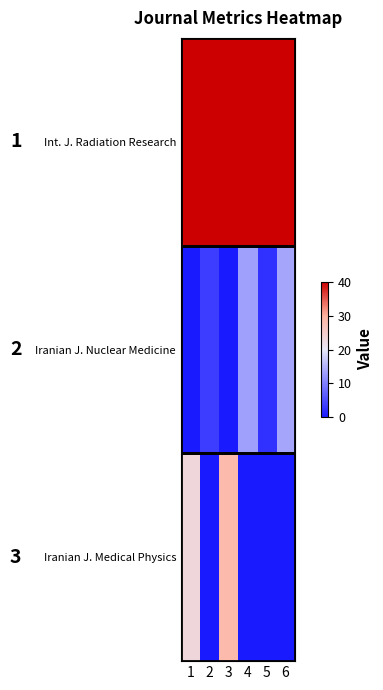

Reading left to right, extract all data points from this chart.

Int. J. Radiation Research: 1=40.0	2=40.0	3=40.0	4=40.0	5=40.0	6=40.0
Iranian J. Nuclear Medicine: 1=0.0	2=3.5	3=0.0	4=13.1	5=2.2	6=13.7
Iranian J. Medical Physics: 1=23.3	2=0.0	3=28.5	4=0.0	5=0.0	6=0.0